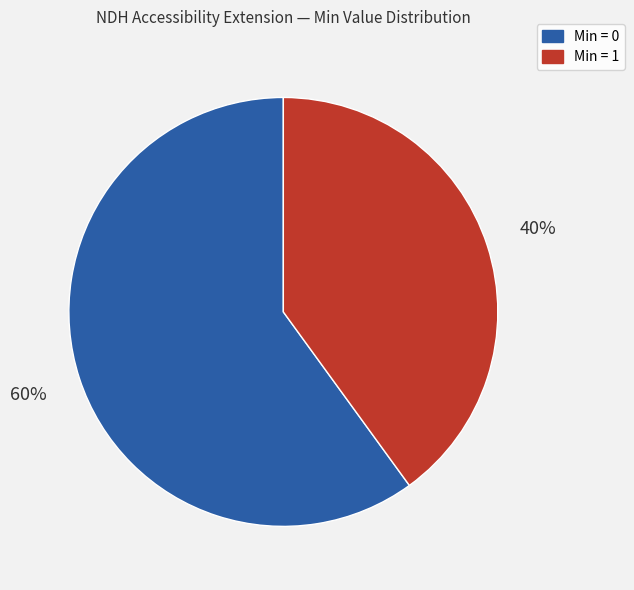

To the nearest percent, what is the average slice percentage?

50%